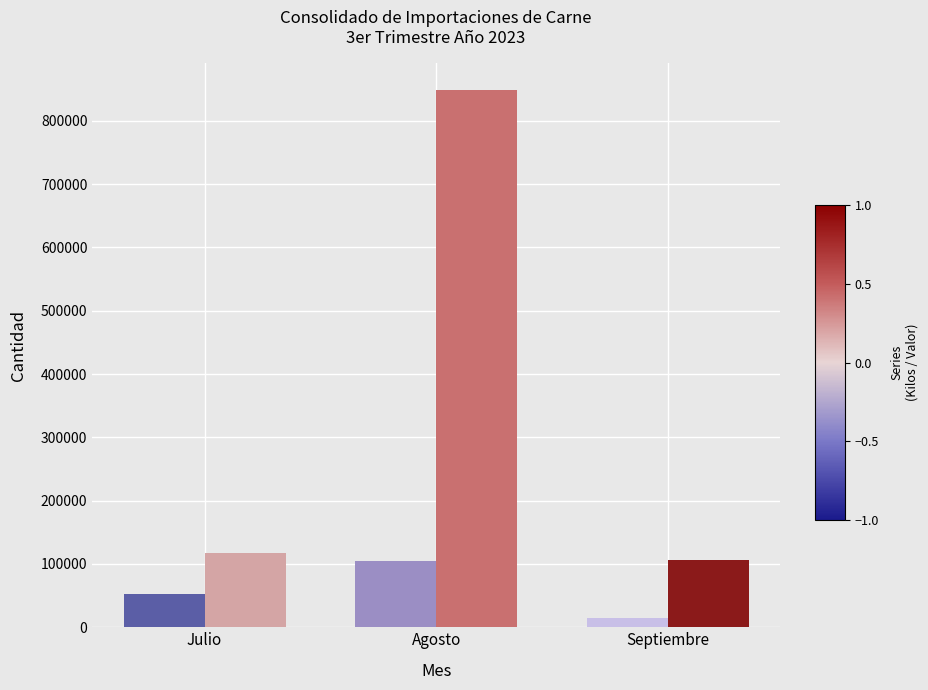

What is the greatest value displayed?

848155.4